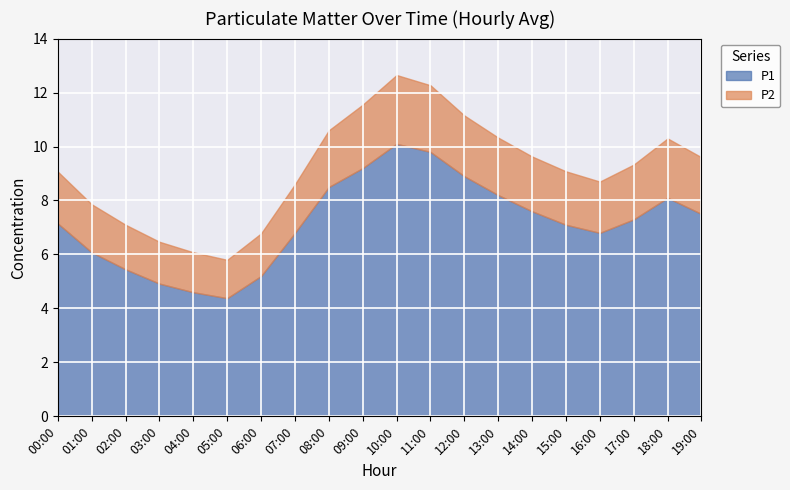

True or false: P2 and P1 intersect in this chart.

False